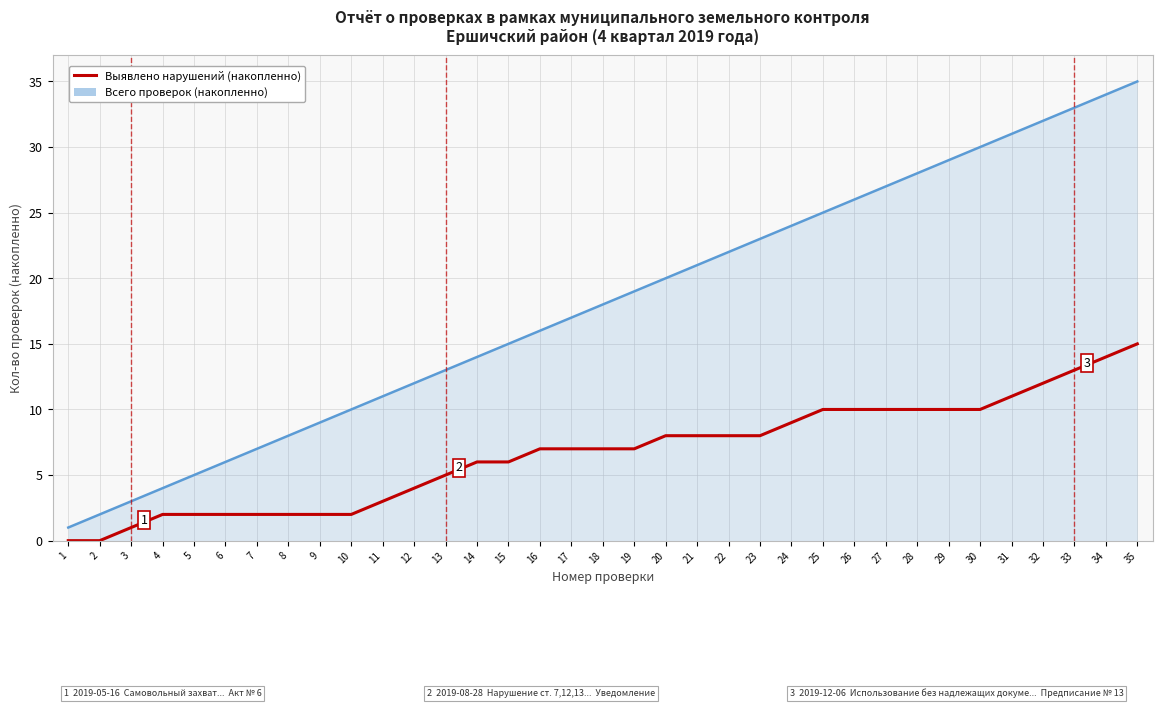

Is it true that Всего проверок (накопленно) equals 19 at 19?

True